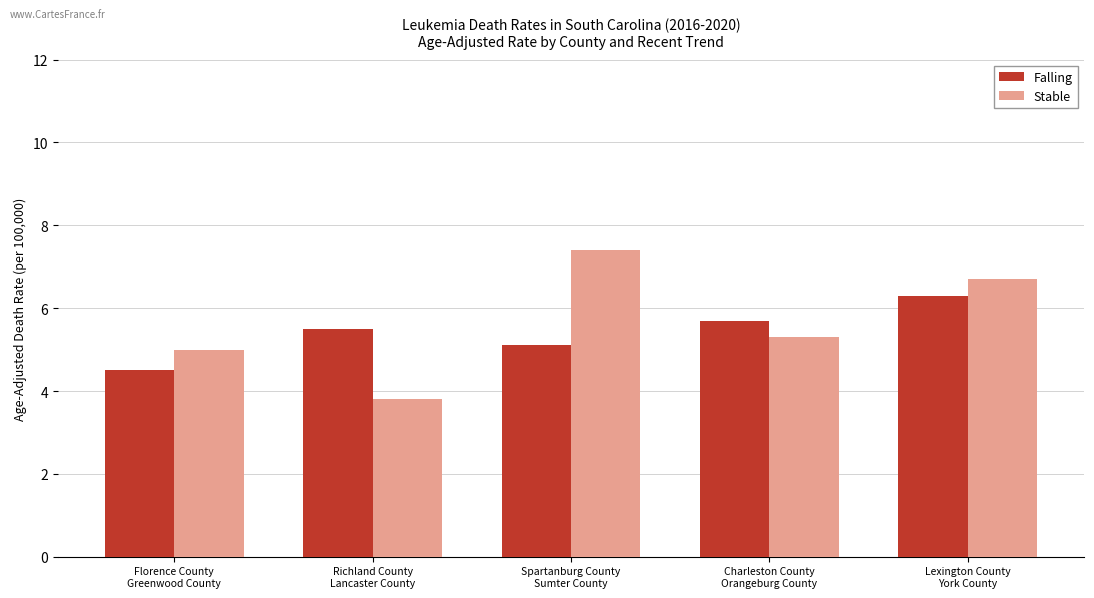

Which series has the largest total across all categories?

Stable